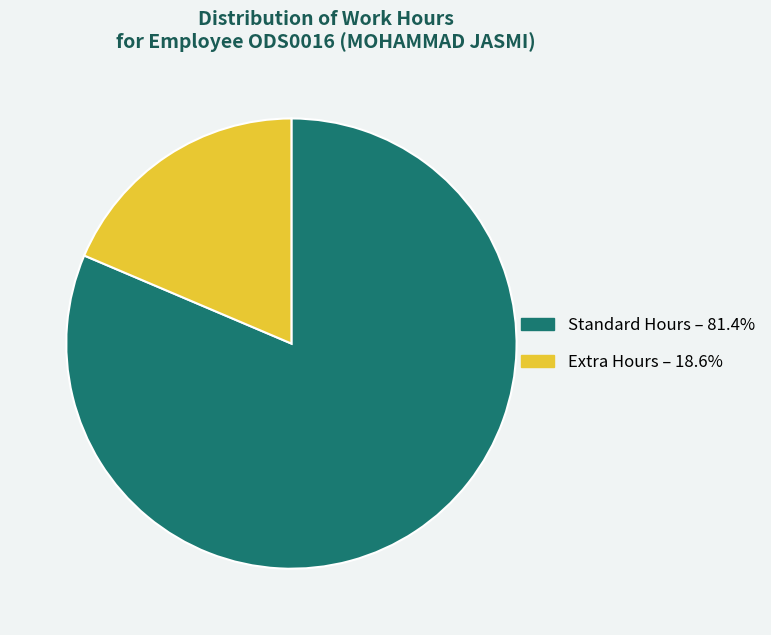

Is there a majority slice in this chart?

Yes